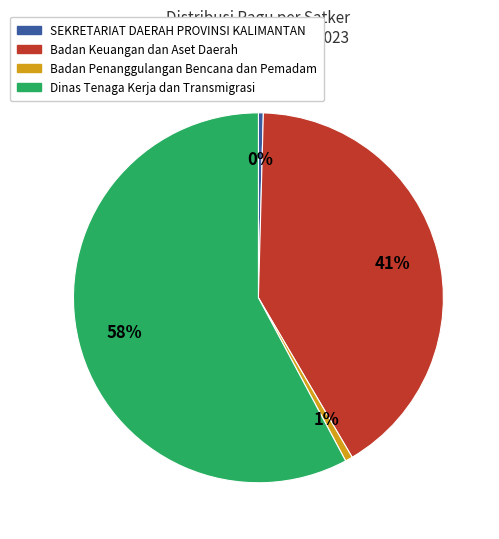

To the nearest percent, what is the average slice percentage?

25%